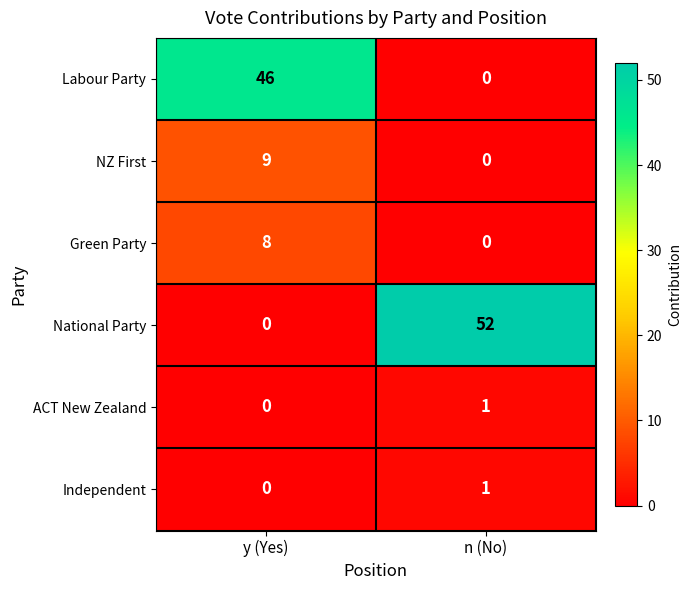

What is the sum of the Green Party values at n (No) and y (Yes)?

8